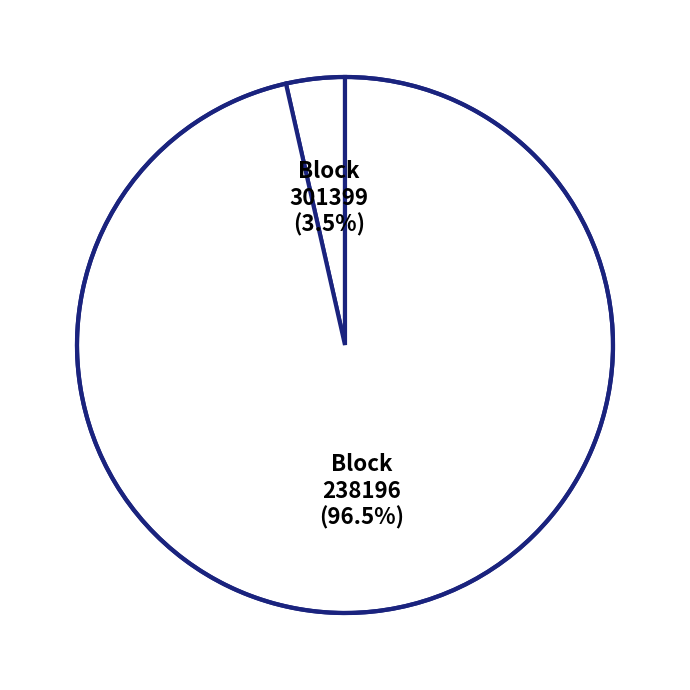

Which category has the biggest portion of the pie?

238196